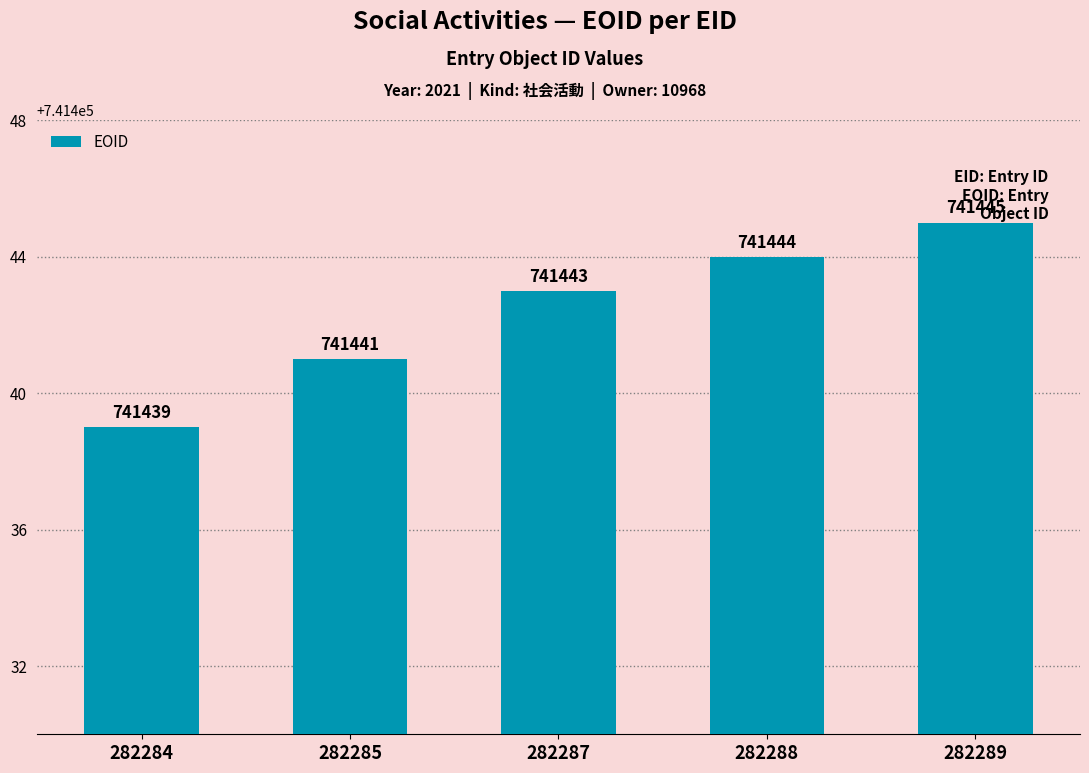

What is the approximate value at 282288?

741444